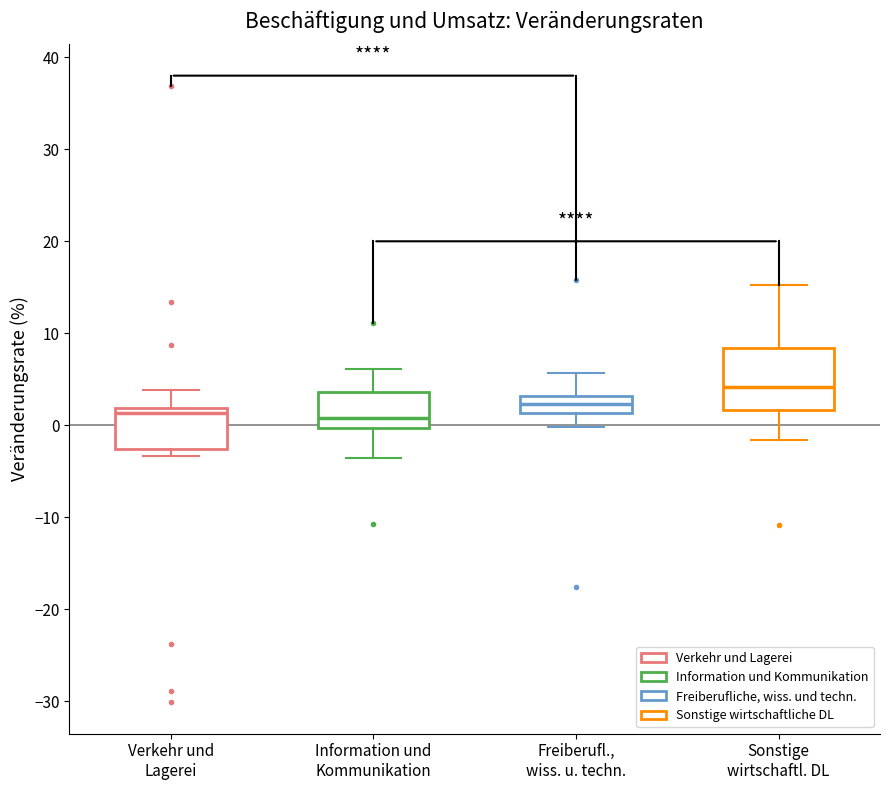

Which box's median line is the highest?

Sonstige wirtschaftl. DL